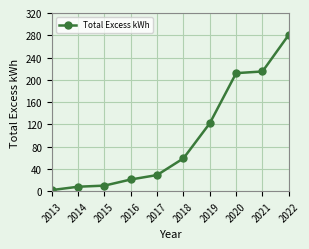

What is the greatest value displayed?

281